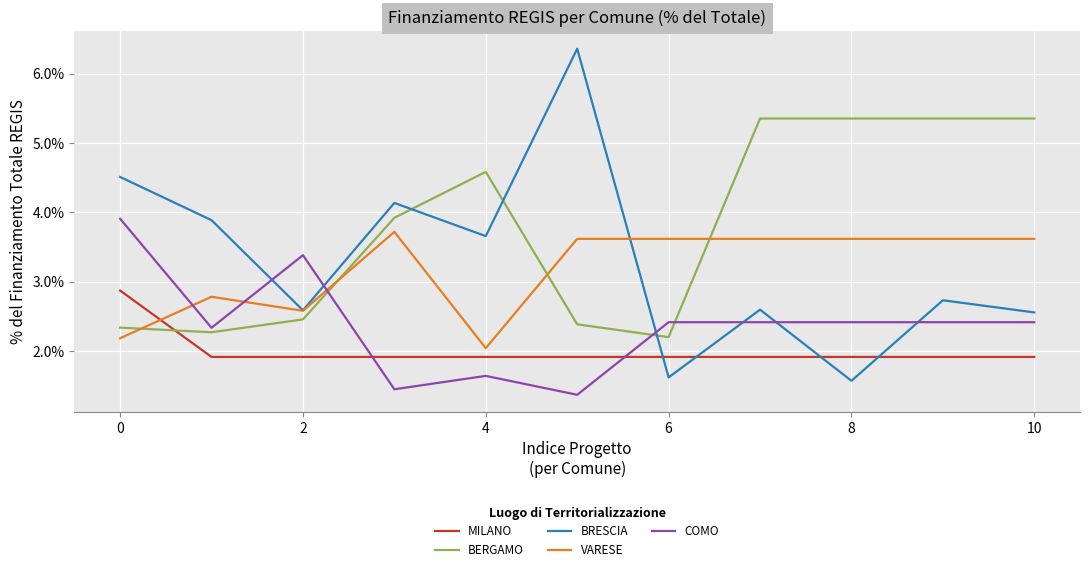

Reading left to right, list all the values displayed in this chart.

MILANO: 0.0	0.0	0.0	0.0	0.0	0.0	0.0	0.0	0.0	0.0	0.0
BERGAMO: 0.0	0.0	0.0	0.0	0.0	0.0	0.0	0.1	0.1	0.1	0.1
BRESCIA: 0.0	0.0	0.0	0.0	0.0	0.1	0.0	0.0	0.0	0.0	0.0
VARESE: 0.0	0.0	0.0	0.0	0.0	0.0	0.0	0.0	0.0	0.0	0.0
COMO: 0.0	0.0	0.0	0.0	0.0	0.0	0.0	0.0	0.0	0.0	0.0